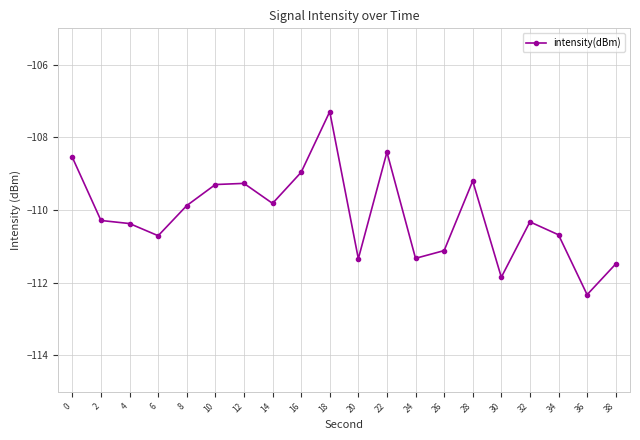

Which label corresponds to the largest value in the chart?

18